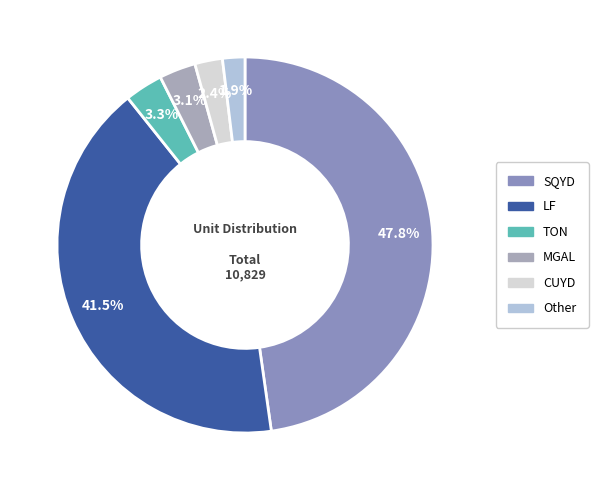

Is it true that LF is 11% of the pie?

False